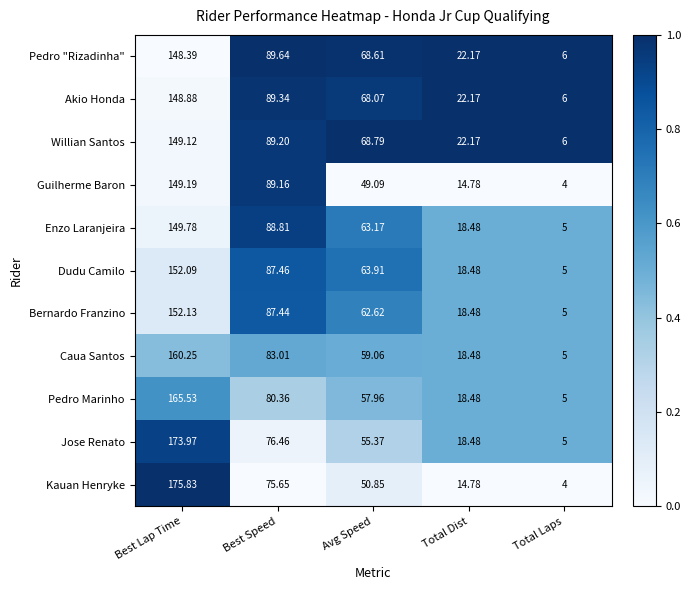

Between Best Lap Time and Avg Speed, which series saw the biggest shift?

Kauan Henryke